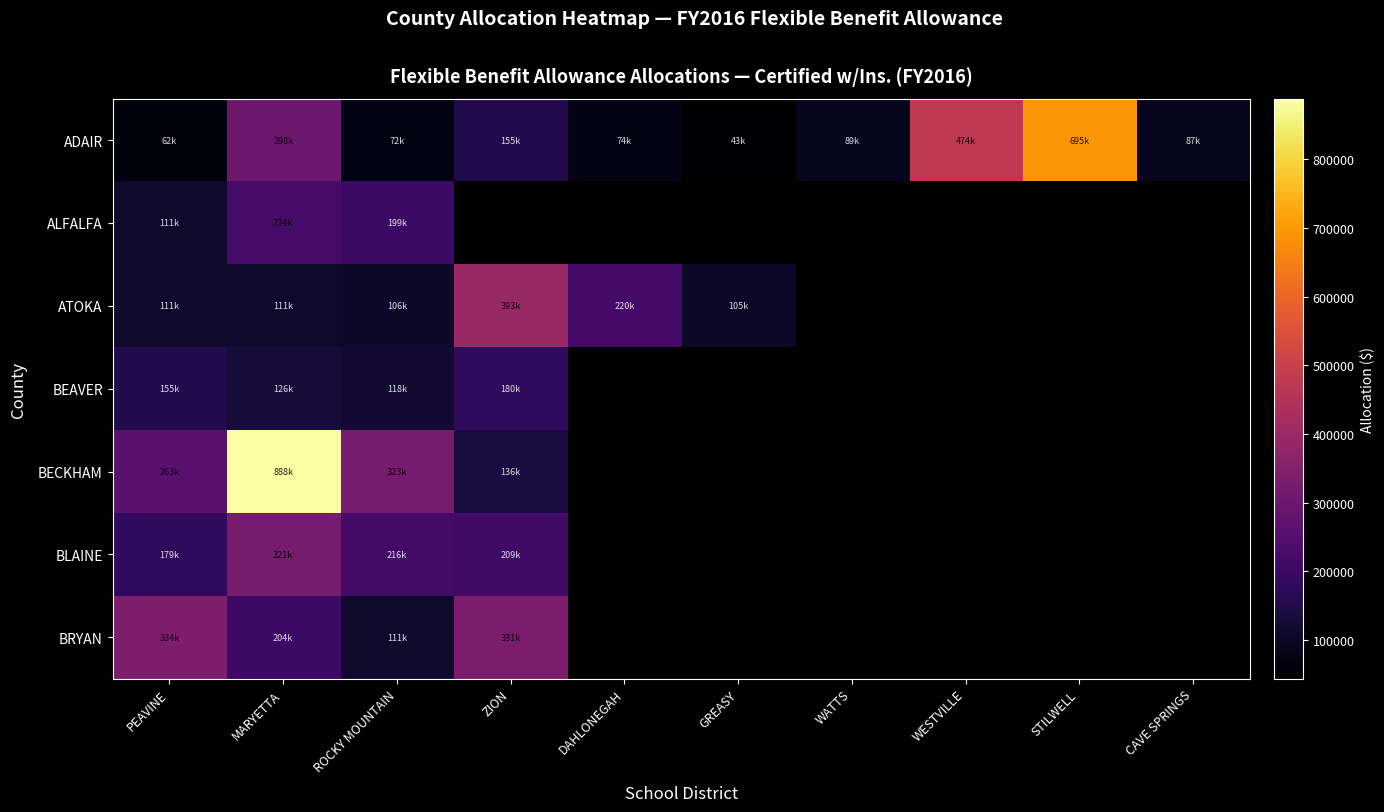

Is the value of BECKHAM at CAVE SPRINGS greater than the value of ATOKA at PEAVINE?

No